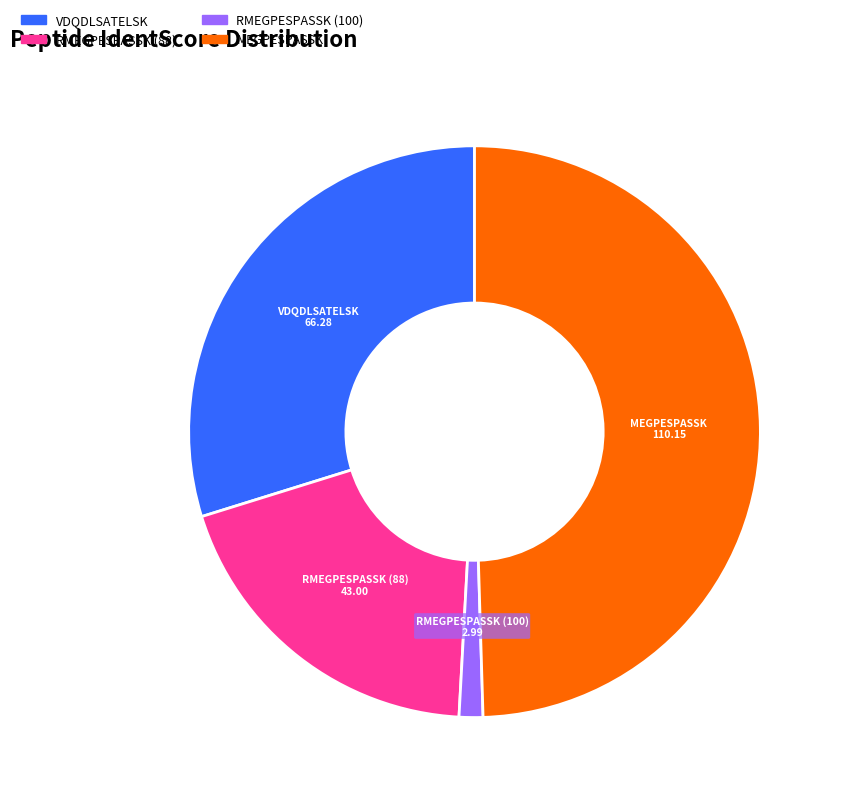

Combined, do VDQDLSATELSK and RMEGPESPASSK (100) account for over 50%?

No